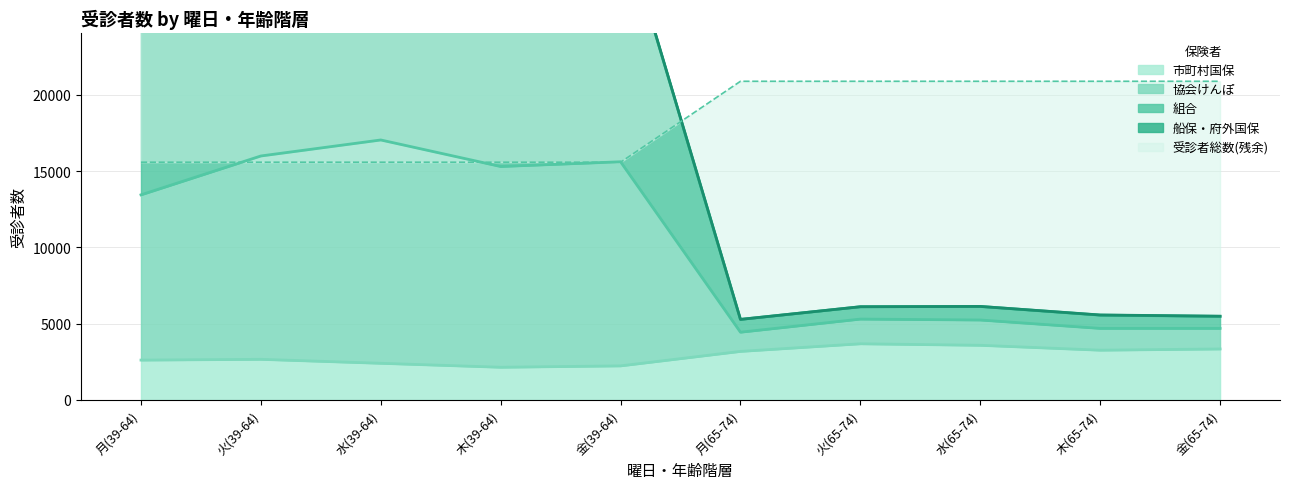

True or false: 協会けんぽ and 市町村国保 cross at least once.

False